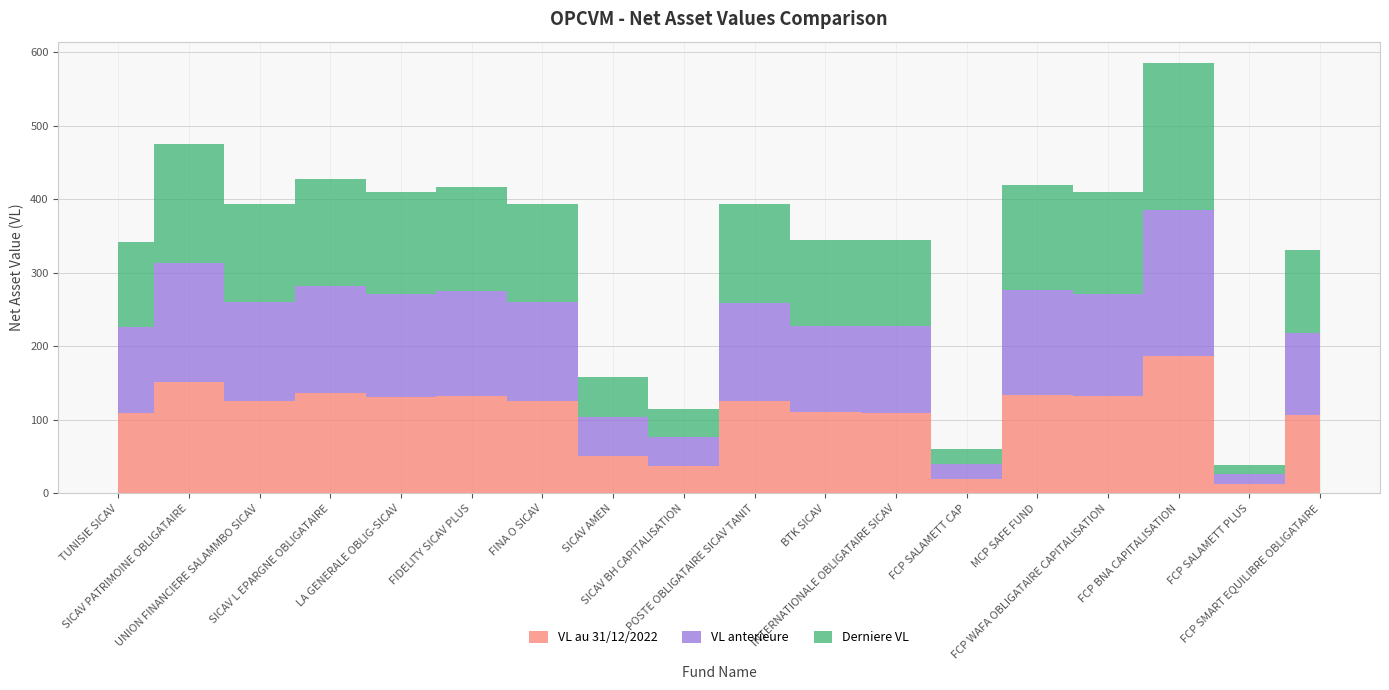

Reading left to right, extract all data points from this chart.

VL au 31/12/2022: TUNISIE SICAV=109.8	SICAV PATRIMOINE OBLIGATAIRE=151.6	UNION FINANCIERE SALAMMBO SICAV=126.0	SICAV L EPARGNE OBLIGATAIRE=136.5	LA GENERALE OBLIG-SICAV=131.7	FIDELITY SICAV PLUS=132.5	FINA O SICAV=126.3	SICAV AMEN=50.8	SICAV BH CAPITALISATION=36.8	POSTE OBLIGATAIRE SICAV TANIT=125.4	BTK SICAV=110.5	INTERNATIONALE OBLIGATAIRE SICAV=109.8	FCP SALAMETT CAP=19.5	MCP SAFE FUND=134.4	FCP WAFA OBLIGATAIRE CAPITALISATION=131.9	FCP BNA CAPITALISATION=186.8	FCP SALAMETT PLUS=12.6	FCP SMART EQUILIBRE OBLIGATAIRE=106.1
VL anterieure: TUNISIE SICAV=116.3	SICAV PATRIMOINE OBLIGATAIRE=161.7	UNION FINANCIERE SALAMMBO SICAV=133.7	SICAV L EPARGNE OBLIGATAIRE=145.3	LA GENERALE OBLIG-SICAV=139.0	FIDELITY SICAV PLUS=142.0	FINA O SICAV=133.6	SICAV AMEN=53.7	SICAV BH CAPITALISATION=39.3	POSTE OBLIGATAIRE SICAV TANIT=133.8	BTK SICAV=117.3	INTERNATIONALE OBLIGATAIRE SICAV=117.1	FCP SALAMETT CAP=20.7	MCP SAFE FUND=142.6	FCP WAFA OBLIGATAIRE CAPITALISATION=138.8	FCP BNA CAPITALISATION=199.0	FCP SALAMETT PLUS=13.2	FCP SMART EQUILIBRE OBLIGATAIRE=112.7
Derniere VL: TUNISIE SICAV=116.3	SICAV PATRIMOINE OBLIGATAIRE=161.7	UNION FINANCIERE SALAMMBO SICAV=133.7	SICAV L EPARGNE OBLIGATAIRE=145.3	LA GENERALE OBLIG-SICAV=139.1	FIDELITY SICAV PLUS=142.1	FINA O SICAV=133.7	SICAV AMEN=53.7	SICAV BH CAPITALISATION=39.3	POSTE OBLIGATAIRE SICAV TANIT=133.8	BTK SICAV=117.3	INTERNATIONALE OBLIGATAIRE SICAV=117.1	FCP SALAMETT CAP=20.7	MCP SAFE FUND=142.7	FCP WAFA OBLIGATAIRE CAPITALISATION=138.7	FCP BNA CAPITALISATION=199.0	FCP SALAMETT PLUS=13.2	FCP SMART EQUILIBRE OBLIGATAIRE=112.7